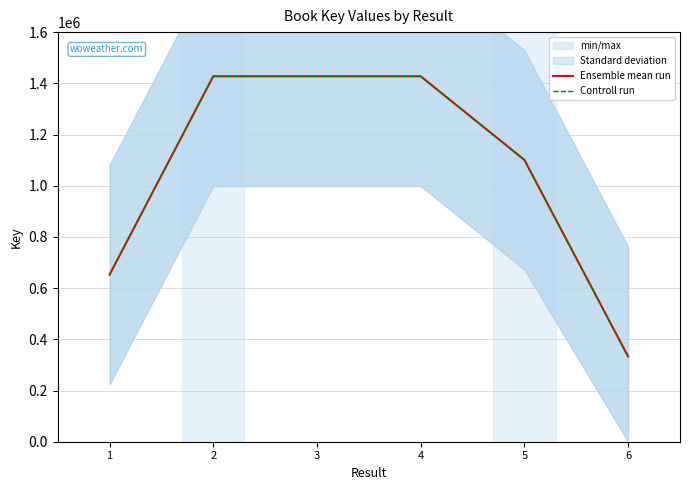

What are all the series names shown in the legend?

Ensemble mean run, Controll run